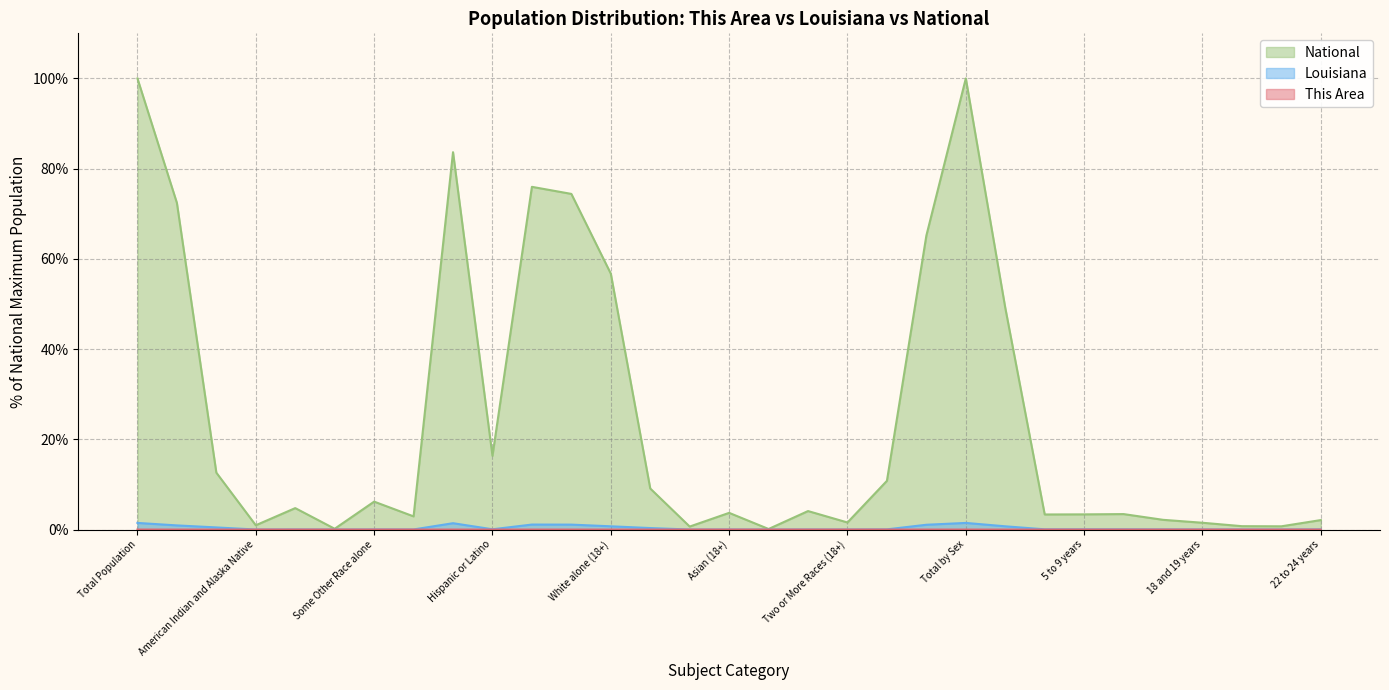

True or false: Louisiana and National cross at least once.

False